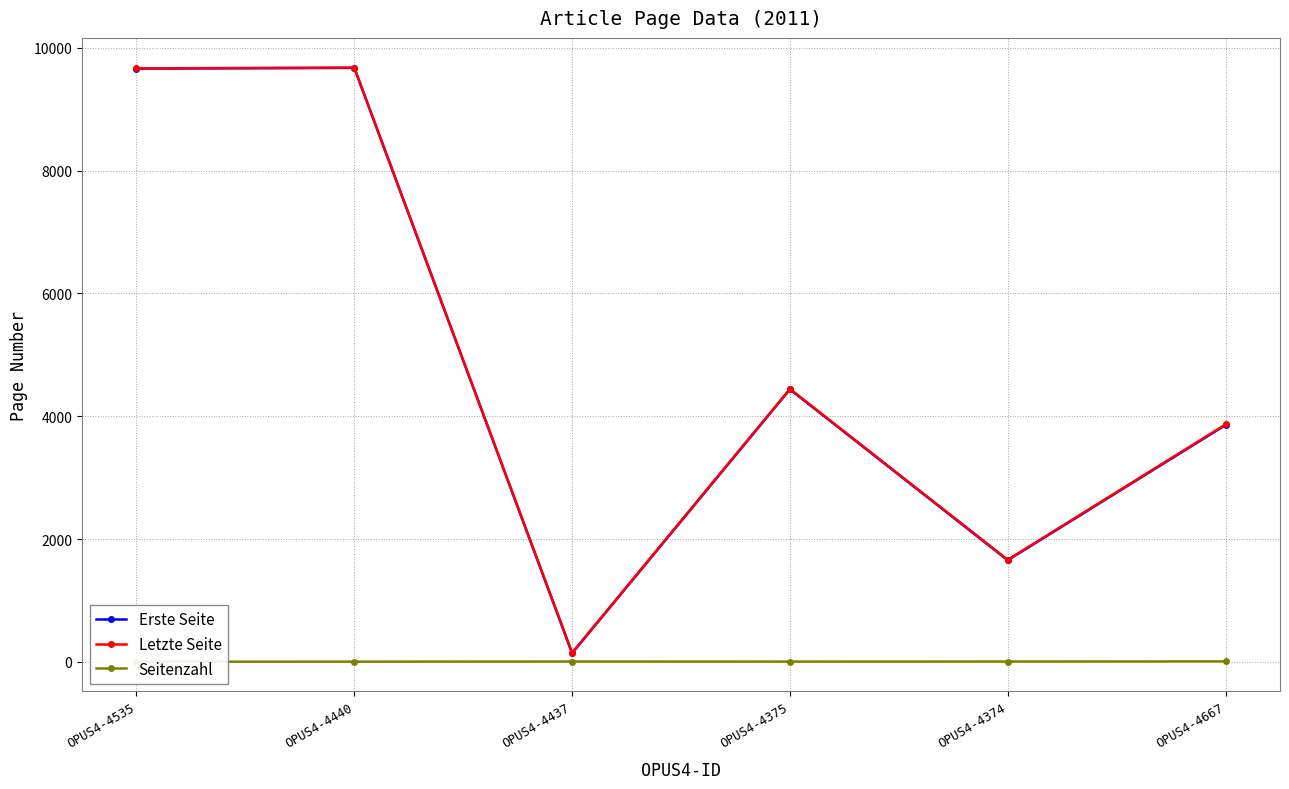

What is the highest value of the Letzte Seite series?

9678